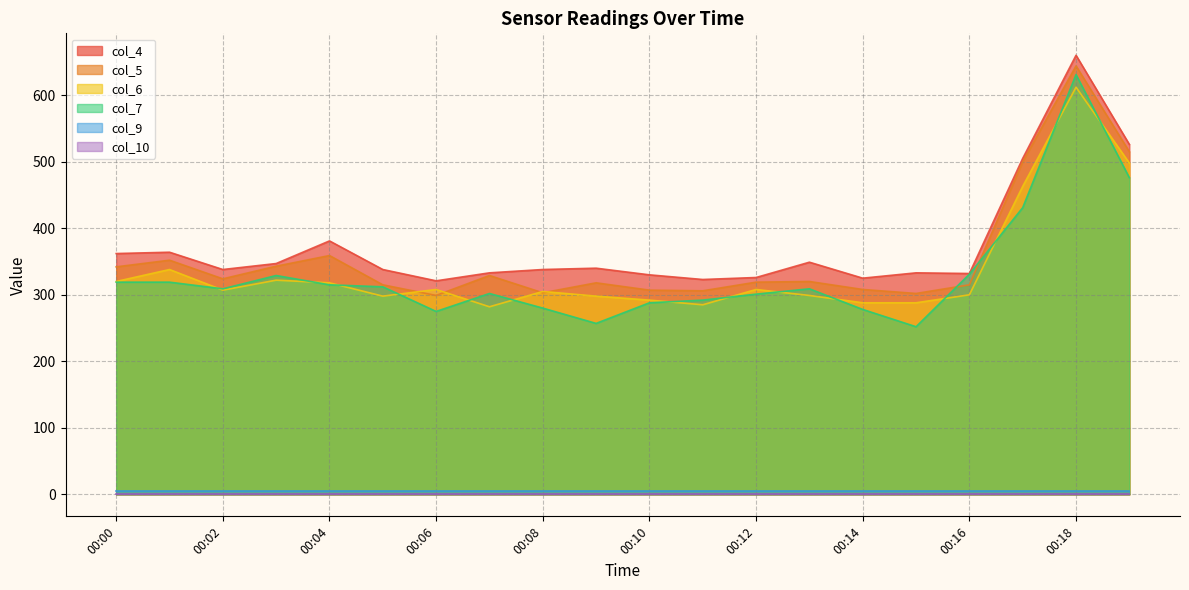

What is the smallest value displayed?

0